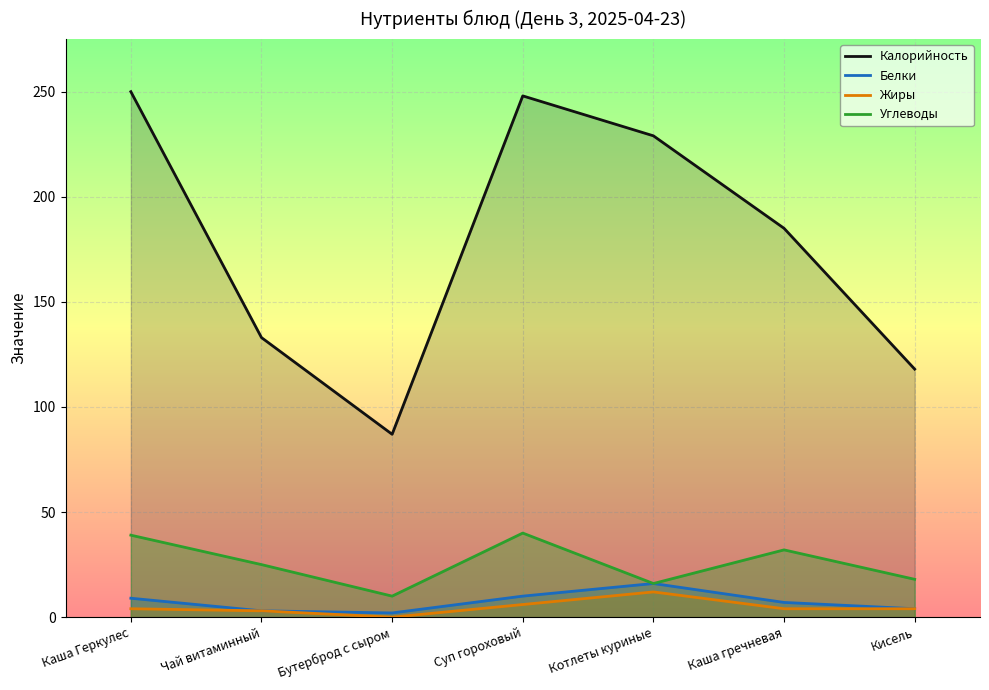

At how many categories does at least one series exceed 154?

4